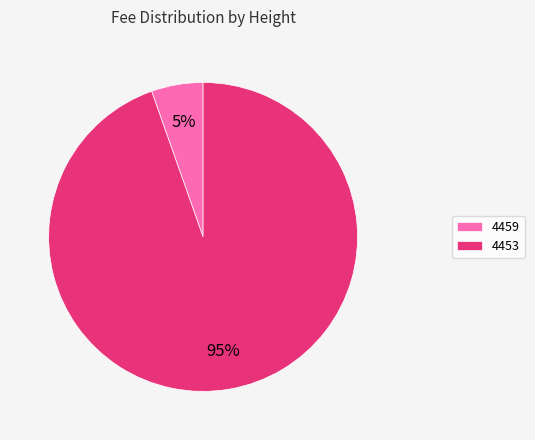

Combined, do 4459 and 4453 account for over 50%?

Yes